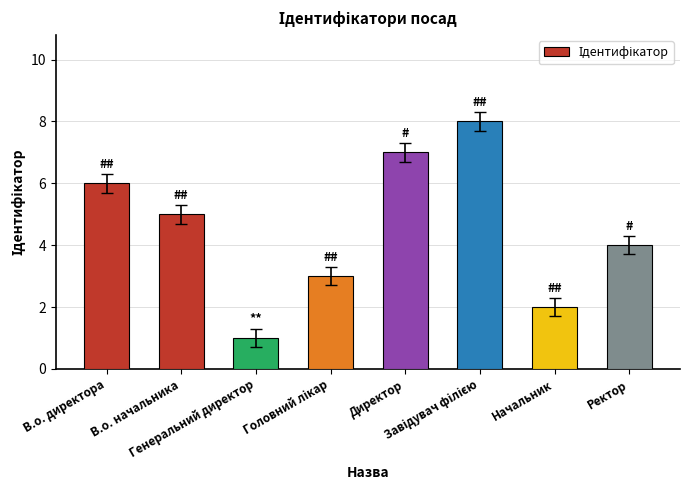

What is the greatest value displayed?

8